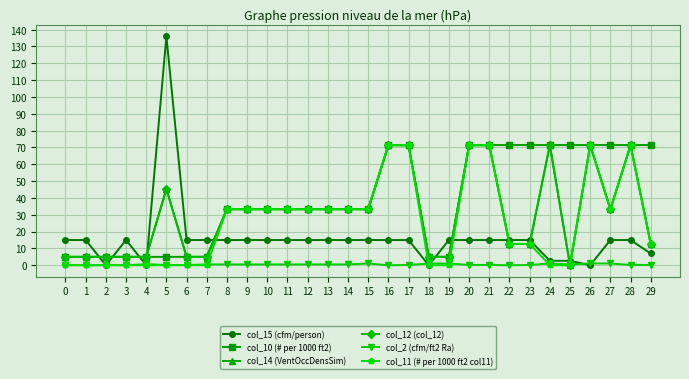

Rank the series at 4 from highest to lowest value.

col_10 (# per 1000 ft2), col_14 (VentOccDensSim), col_12 (col_12), col_2 (cfm/ft2 Ra), col_15 (cfm/person), col_11 (# per 1000 ft2 col11)